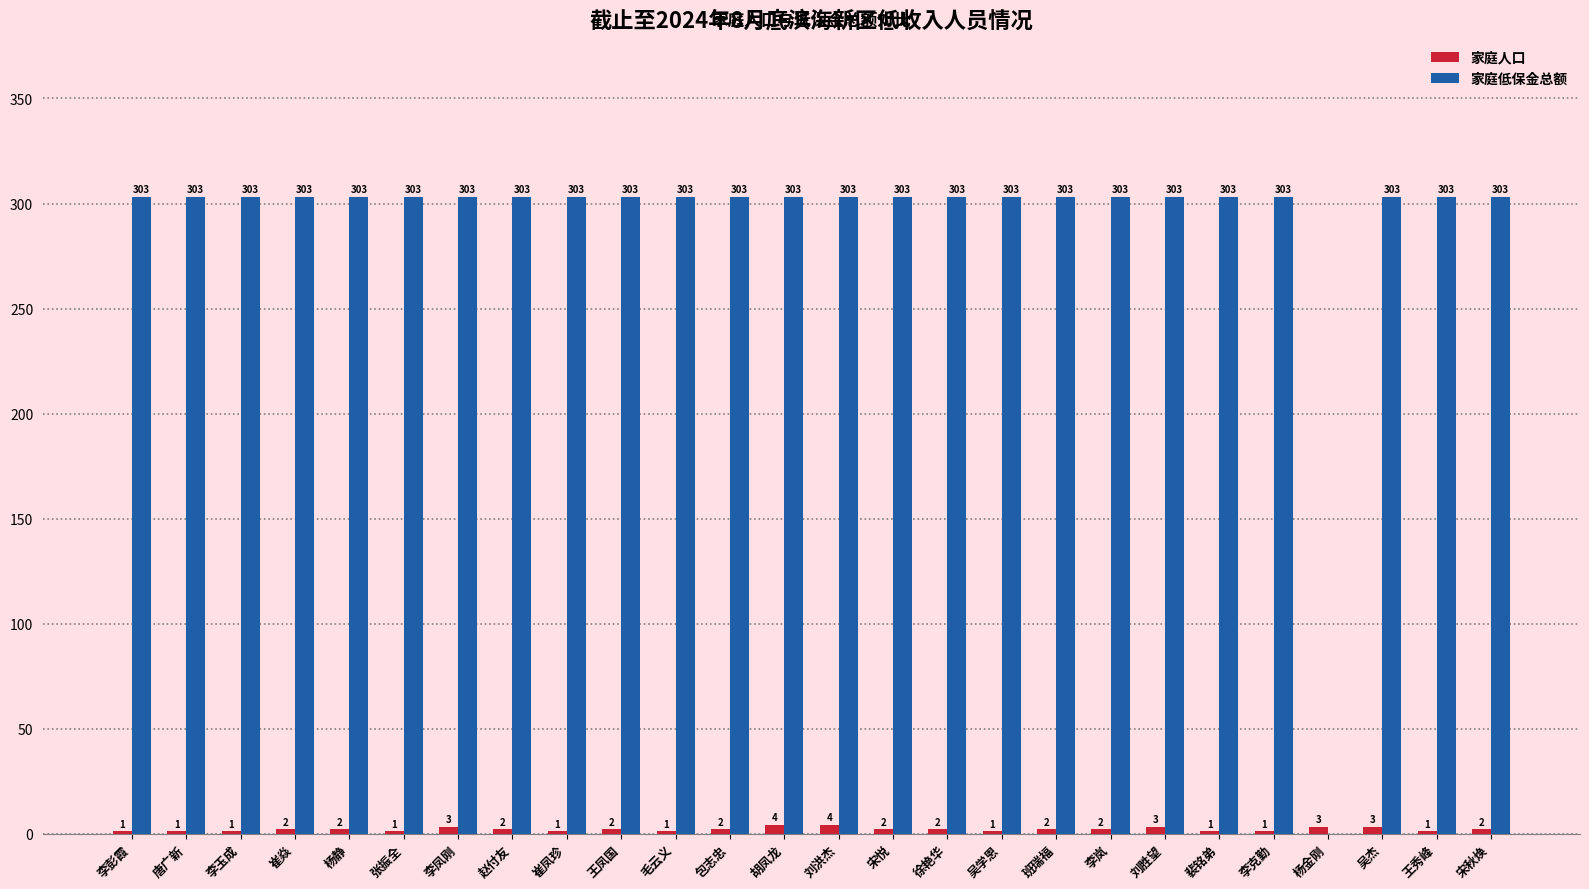

Reading left to right, list all the values displayed in this chart.

家庭人口: 1	1	1	2	2	1	3	2	1	2	1	2	4	4	2	2	1	2	2	3	1	1	3	3	1	2
家庭低保金总额: 303	303	303	303	303	303	303	303	303	303	303	303	303	303	303	303	303	303	303	303	303	303	0	303	303	303